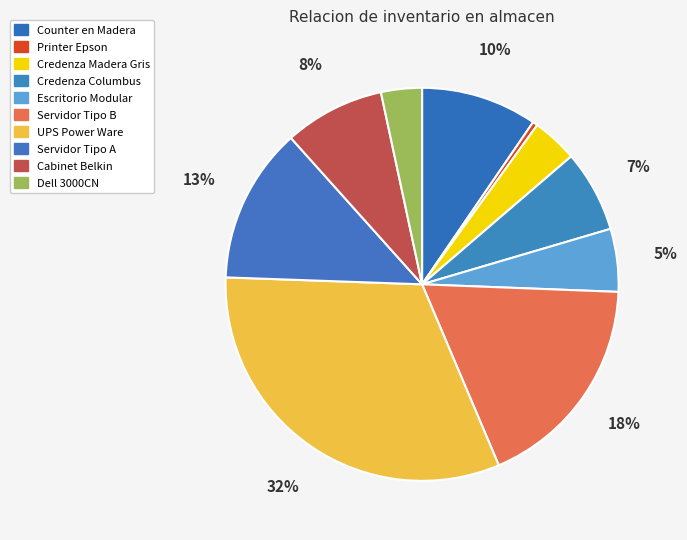

How many segments does this pie chart have?

10